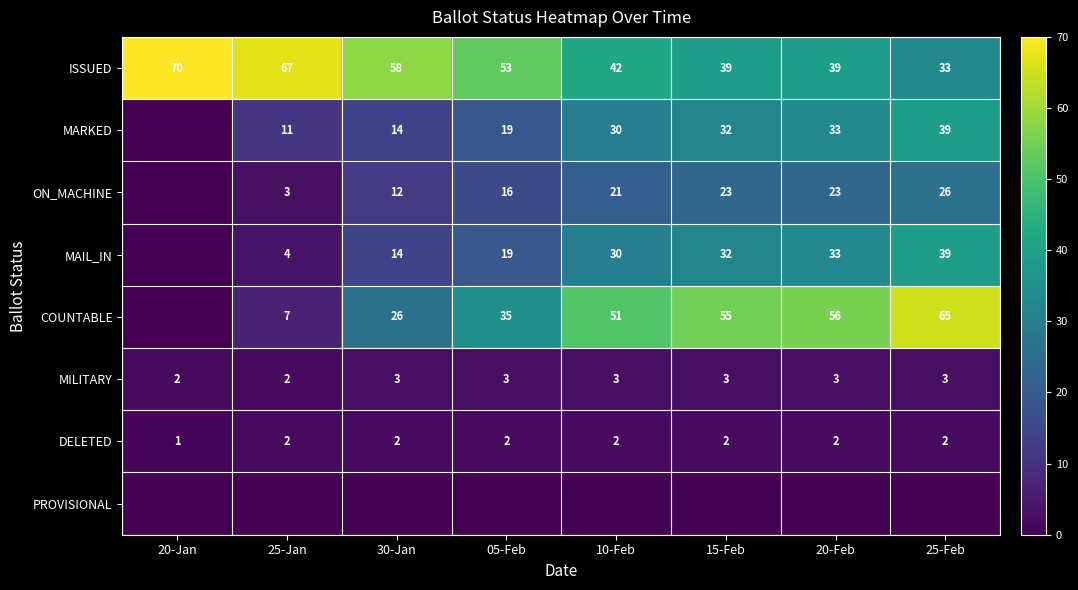

Is the value of COUNTABLE at 20-Feb greater than the value of MAIL_IN at 05-Feb?

Yes